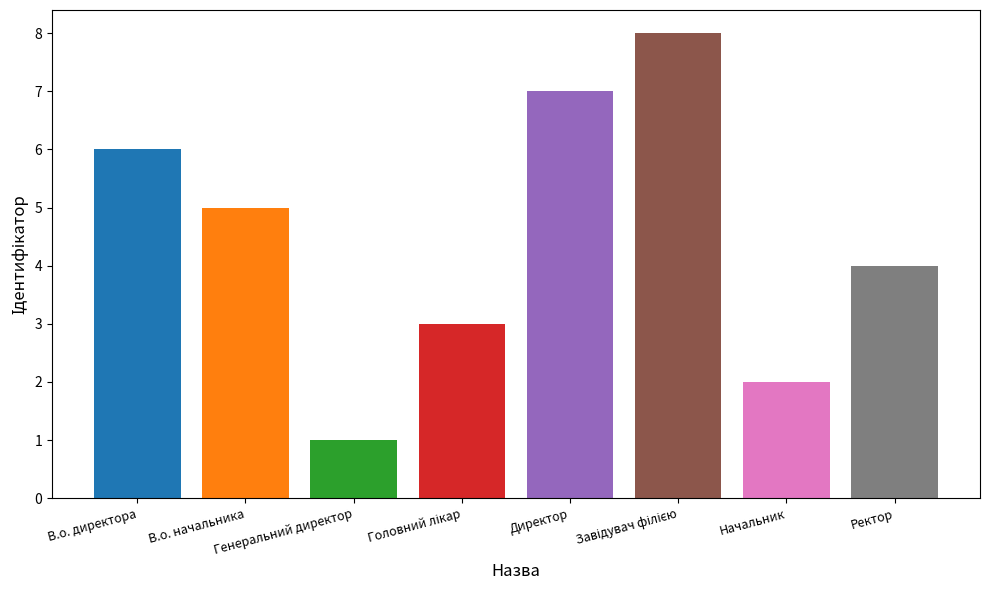

What is the label of the 2nd bar from the left?

В.о. начальника